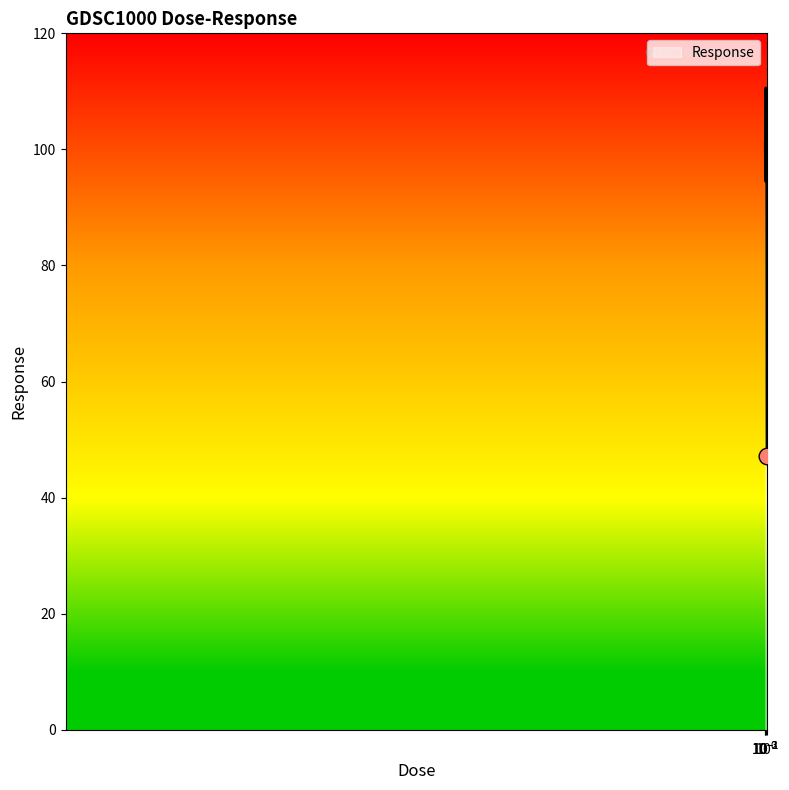

What is the difference between the maximum and minimum values?

63.4